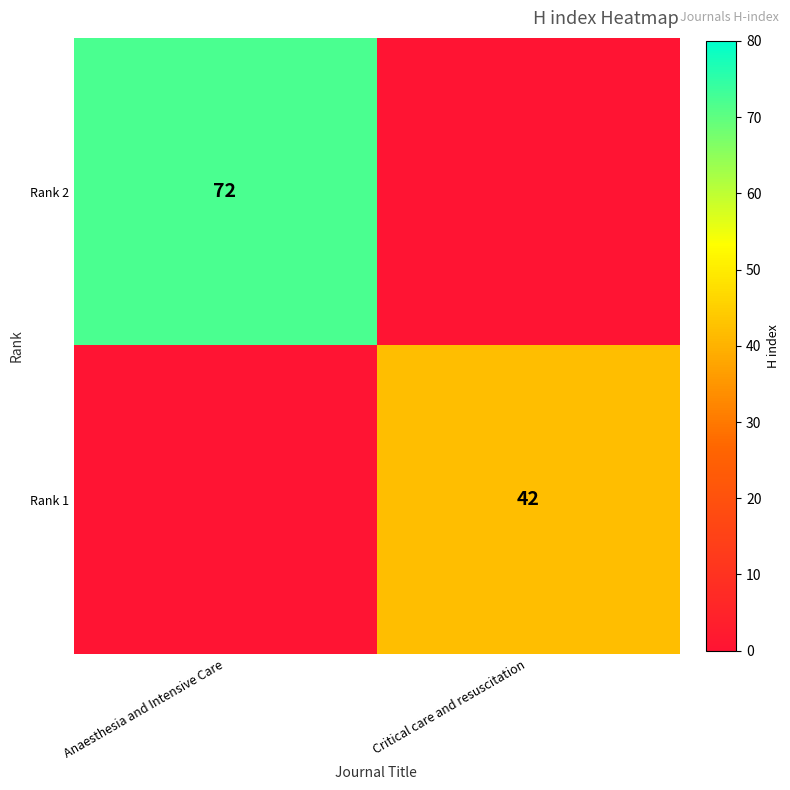

Is it true that Rank 2 equals 123 at Anaesthesia and Intensive Care?

False